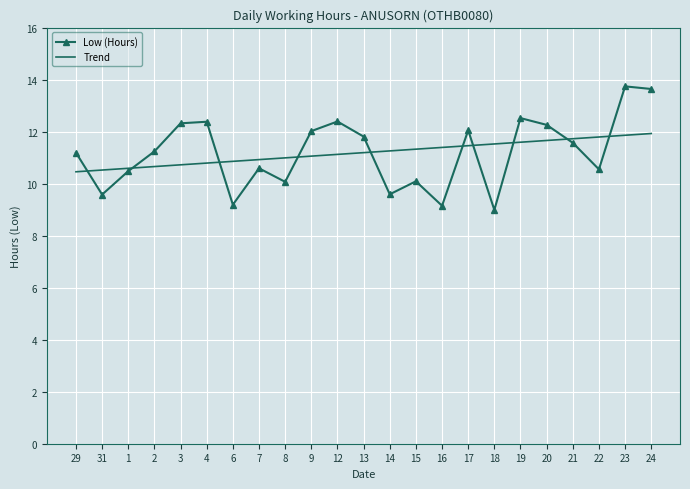

Where is the first local minimum for Low (Hours)?

31